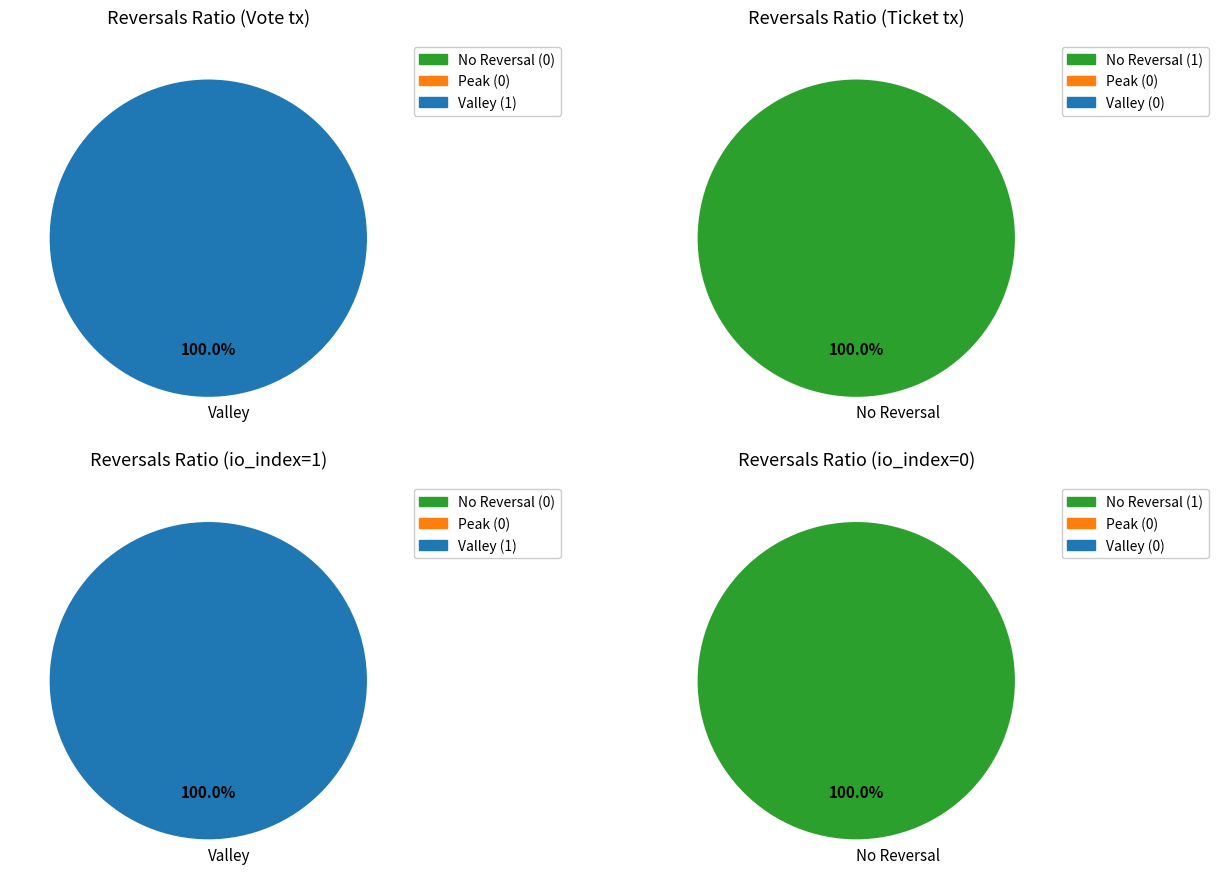

True or false: io_index_values accounts for 0% of the total.

True